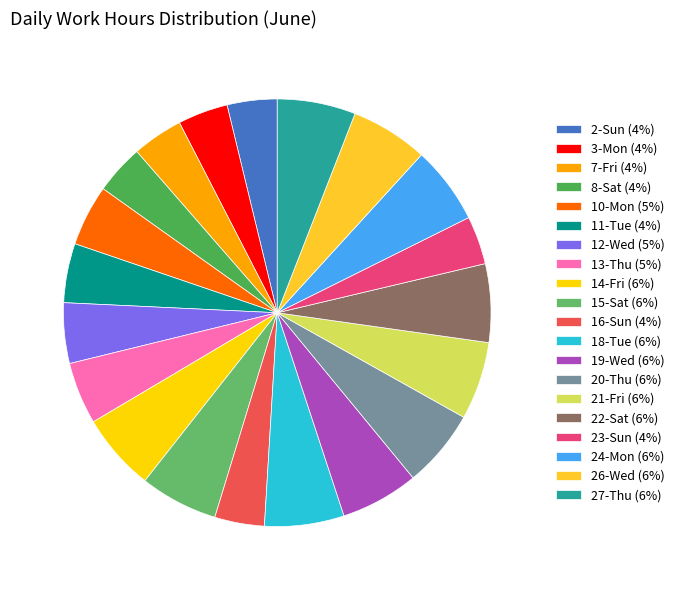

To the nearest percent, what is the average slice percentage?

5%